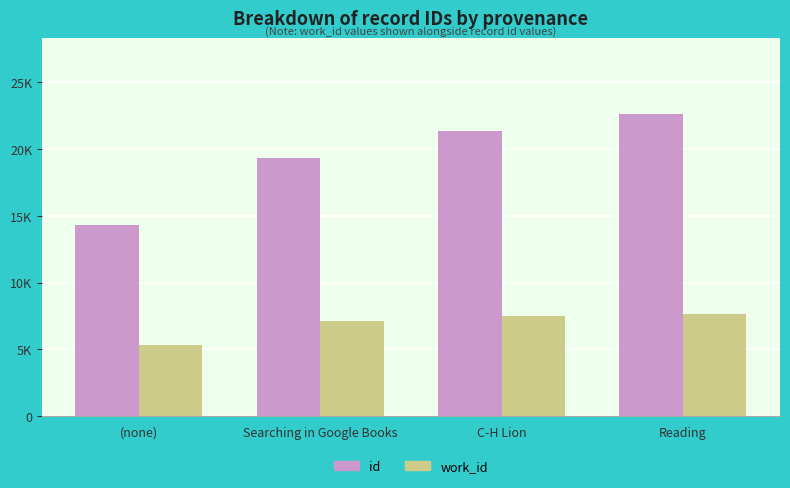

What are all the series names shown in the legend?

id, work_id